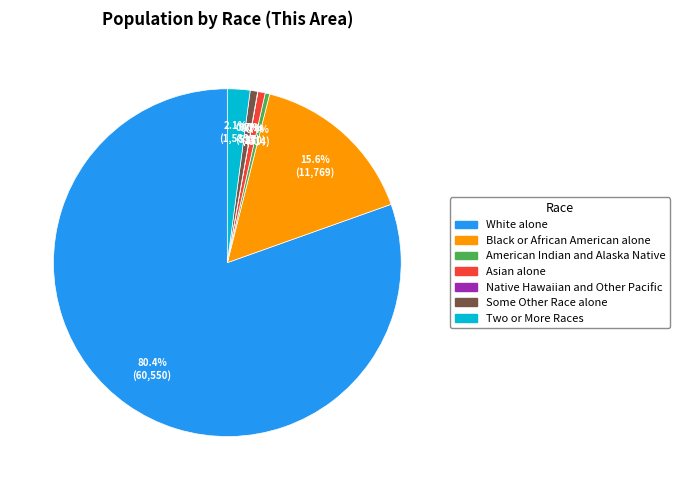

What is the ratio of the value at Asian alone to the value at American Indian and Alaska Native?

1.6